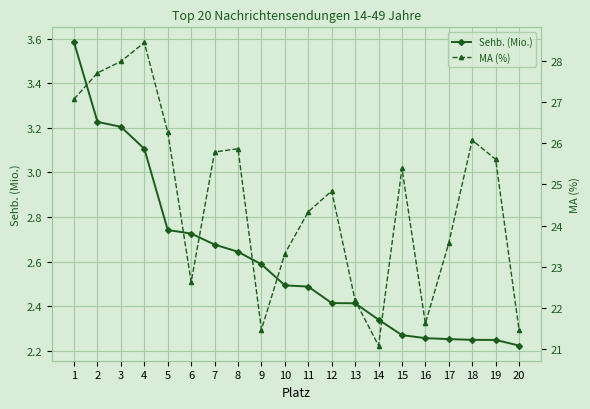

The Sehb. (Mio.) series shows 2.6 at 8. True or false?

True